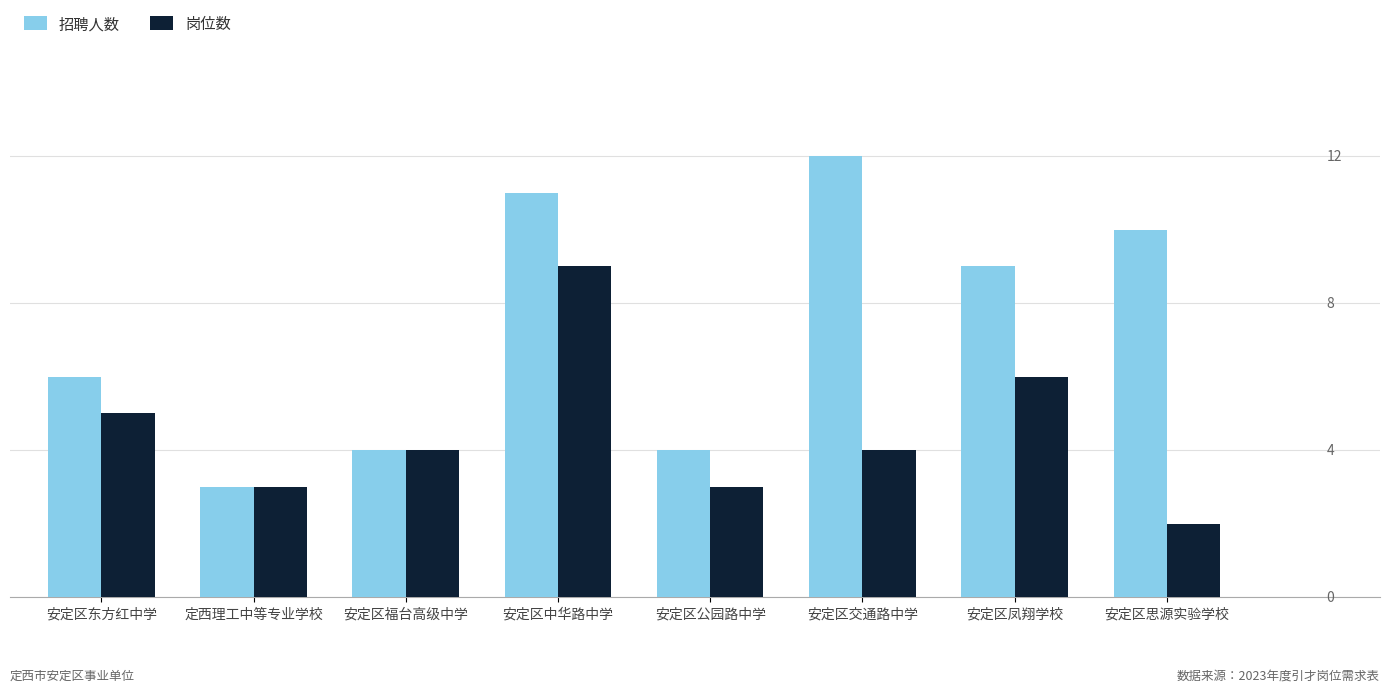

What is the average value of the 岗位数 series?

4